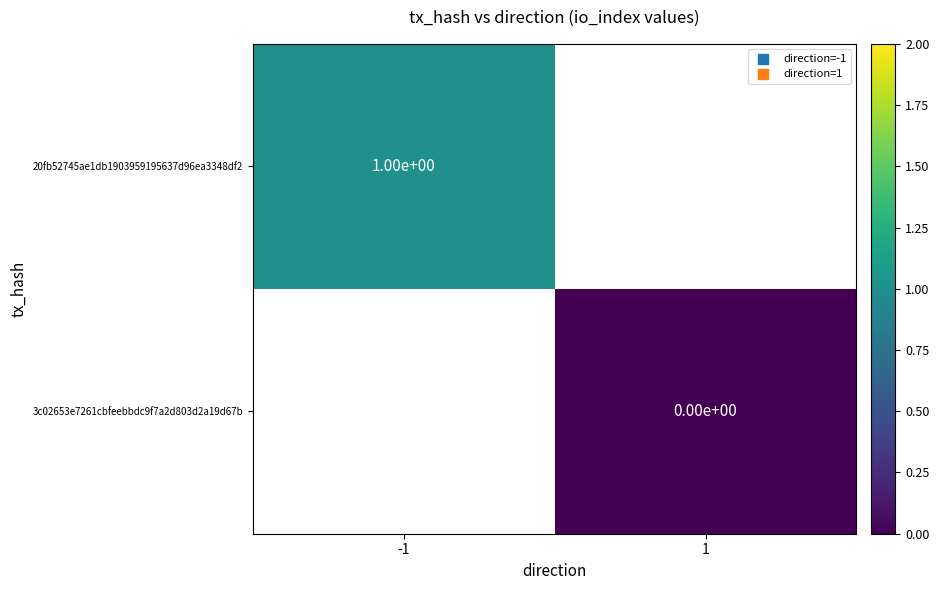

Is it true that 20fb52745ae1db1903959195637d96ea3348df2 equals 1 at -1?

True